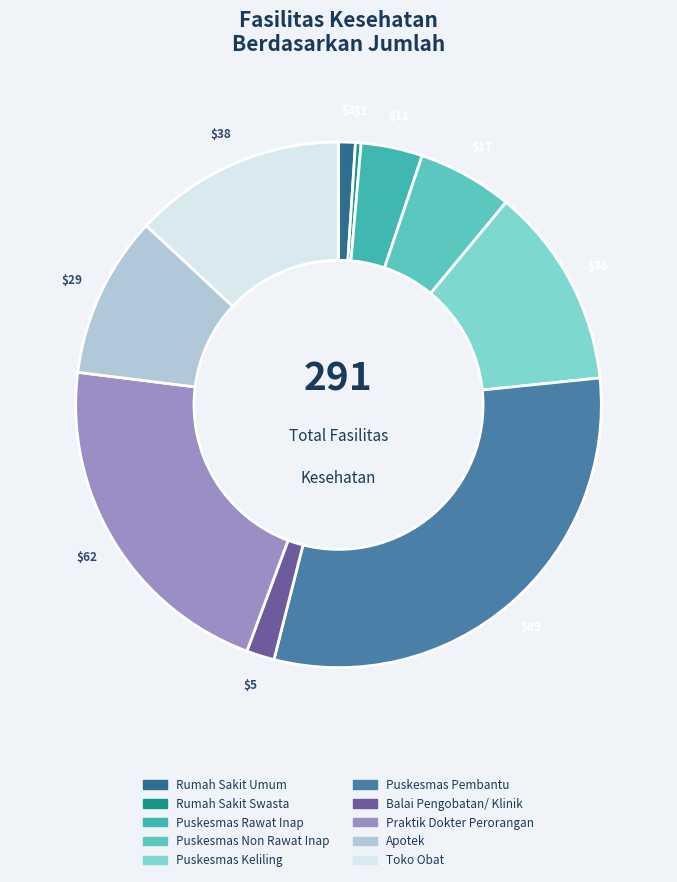

Which slice is the smallest?

Rumah Sakit Swasta